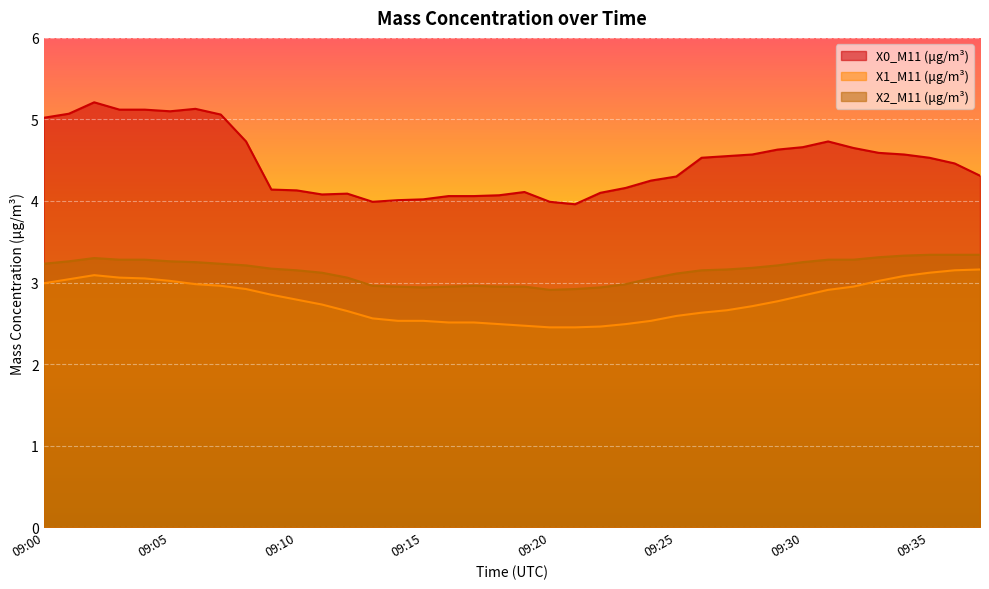

At how many categories does at least one series exceed 3?

38